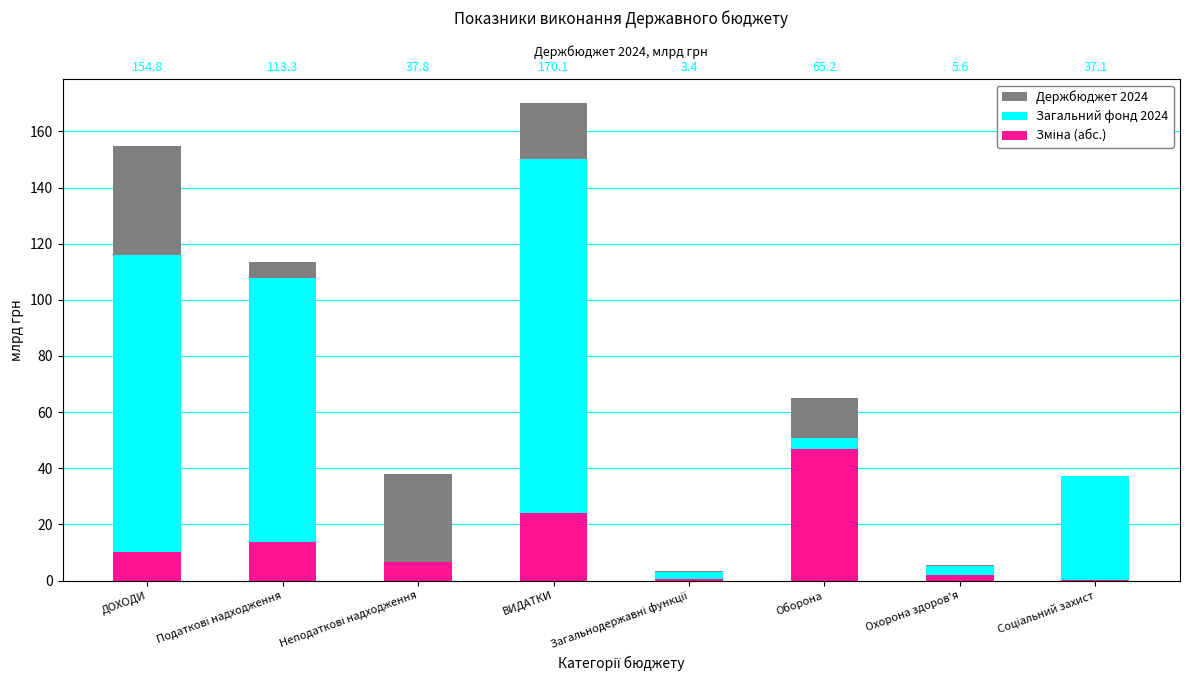

What is the difference between the maximum and minimum values in the Держбюджет 2024 series?

166.7